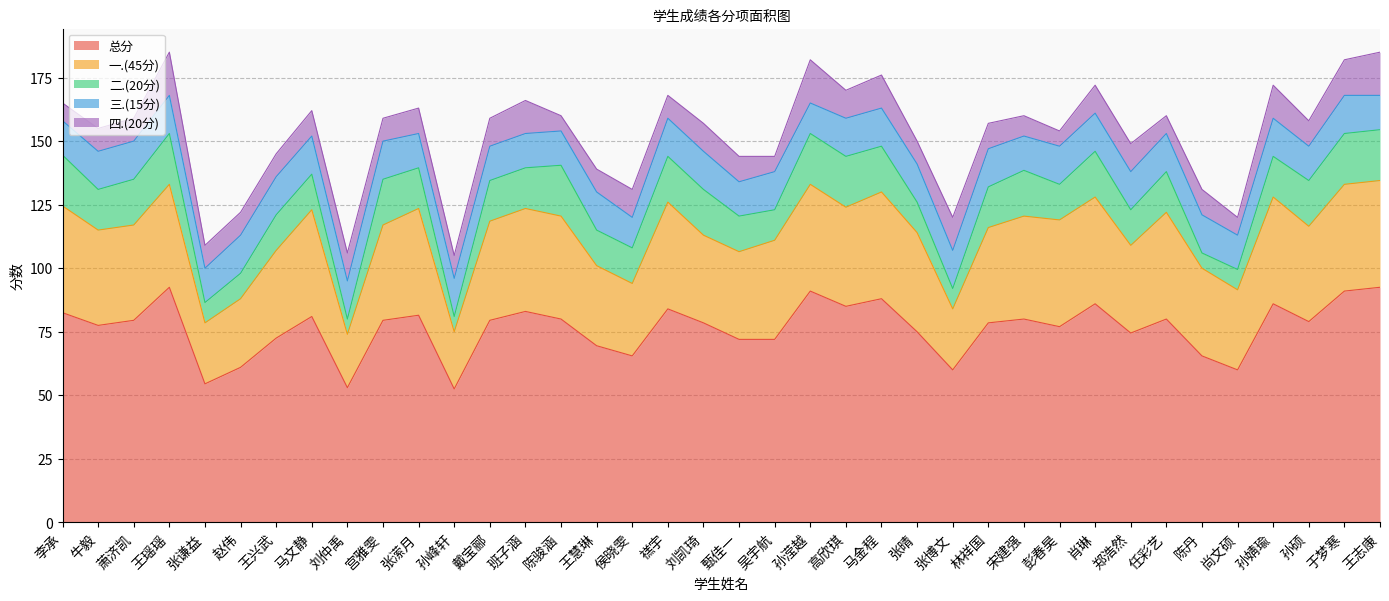

Does the chart display data point markers on the line(s)?

No